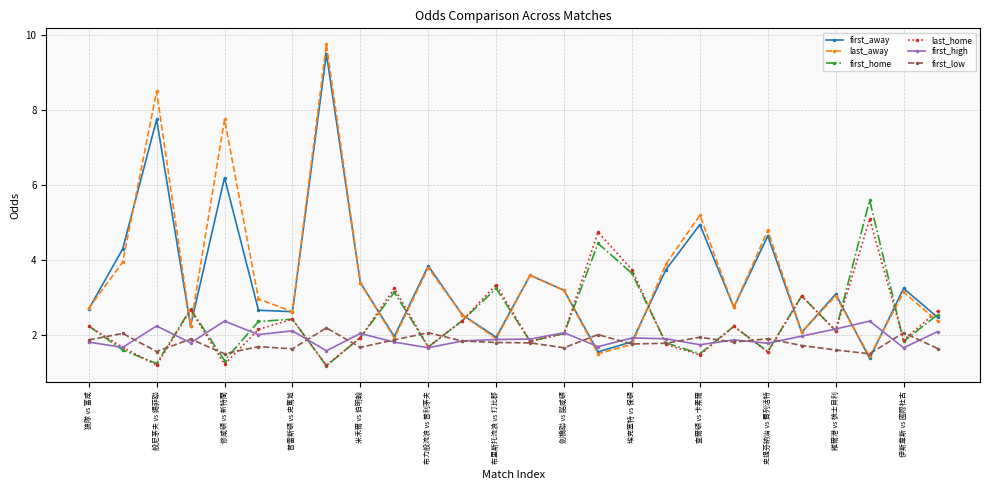

Which series has the largest range (max minus min)?

last_away